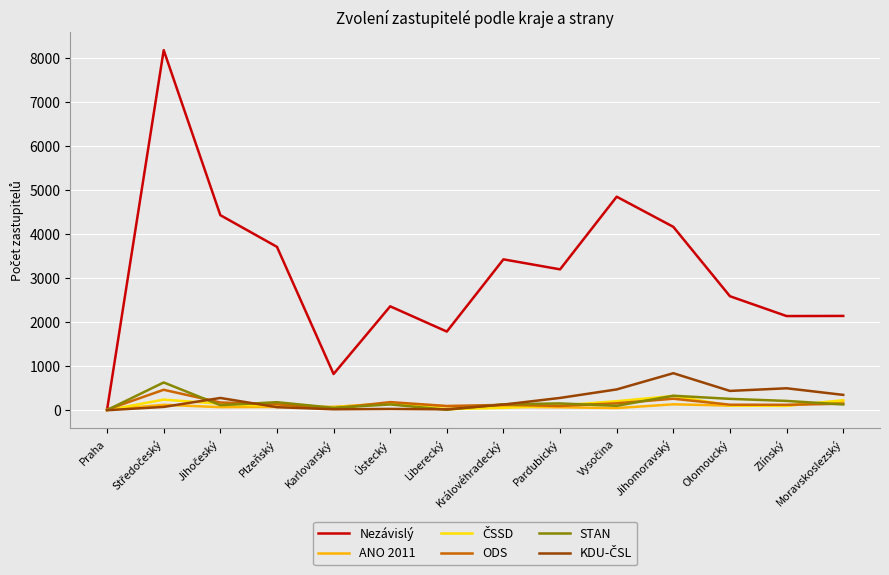

Does the chart display data point markers on the line(s)?

No